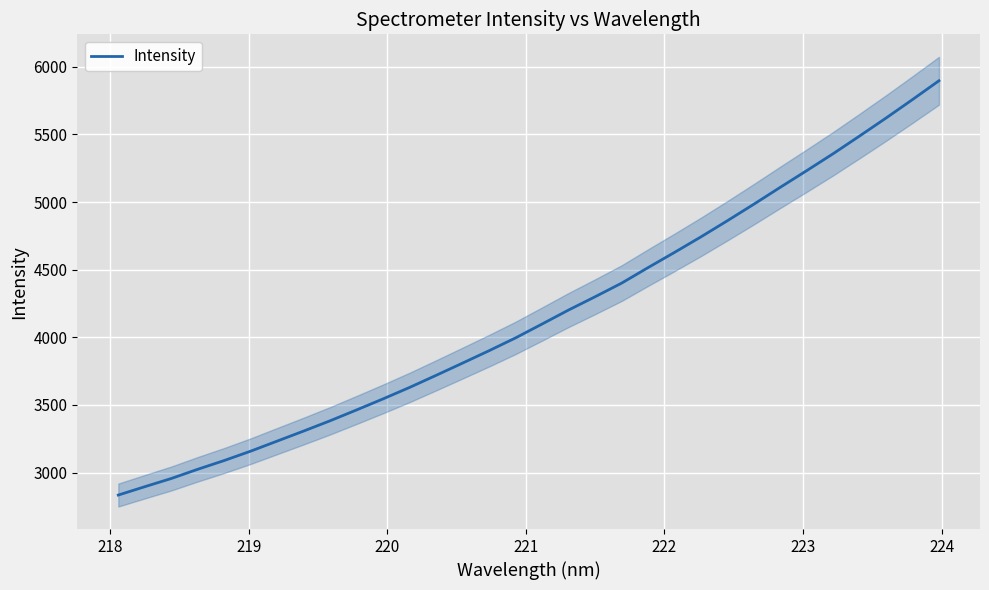

What is the highest value of the Intensity series?

5896.5